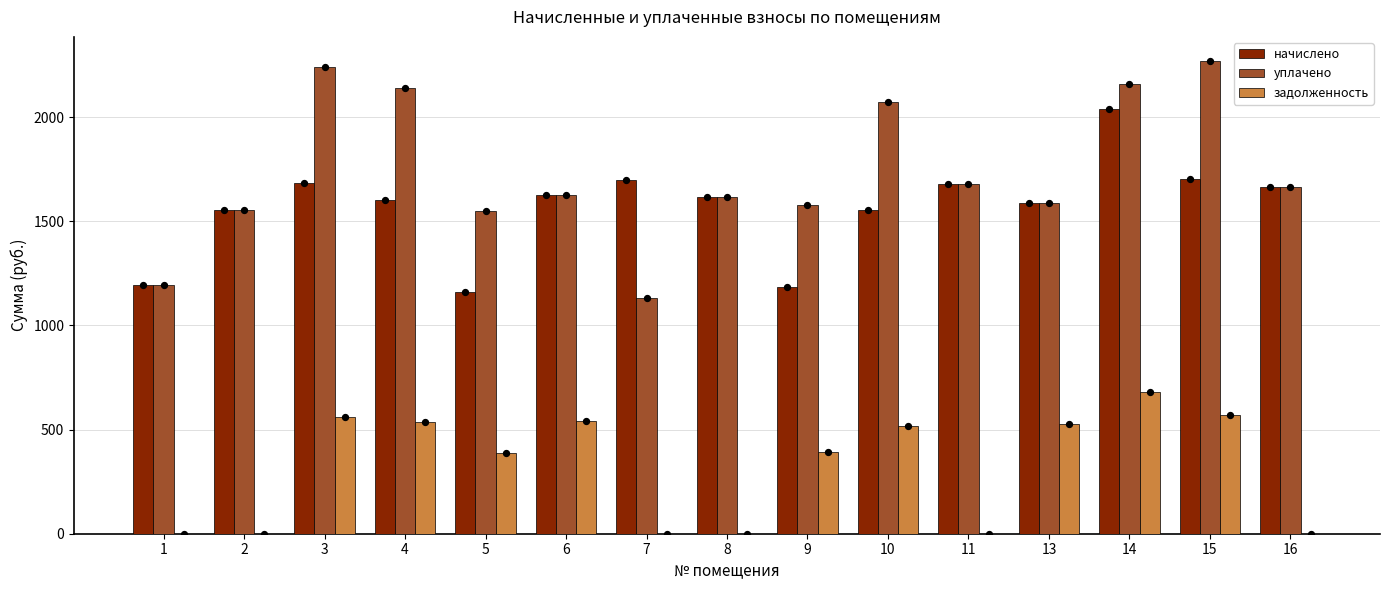

What is the total value across all series at 14?

4877.8